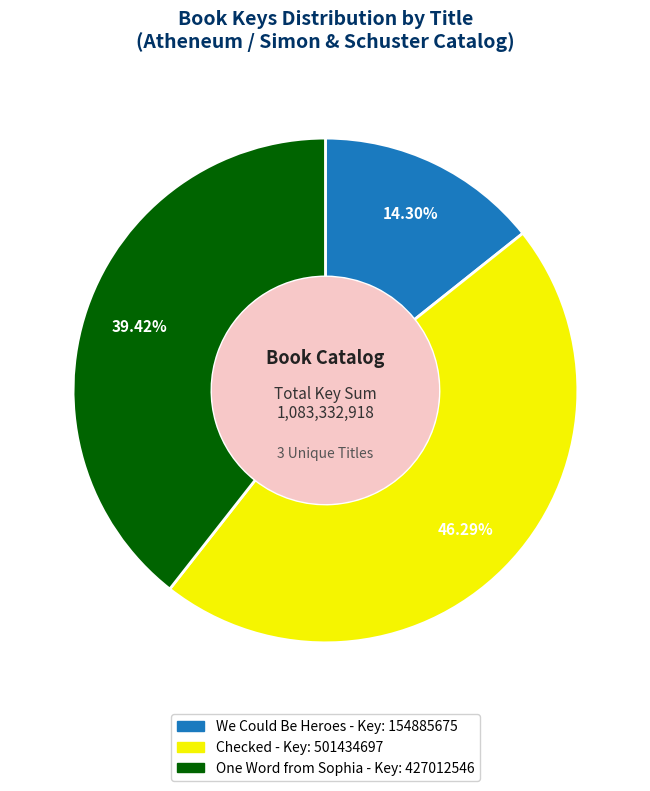

Does any single category account for the majority?

No